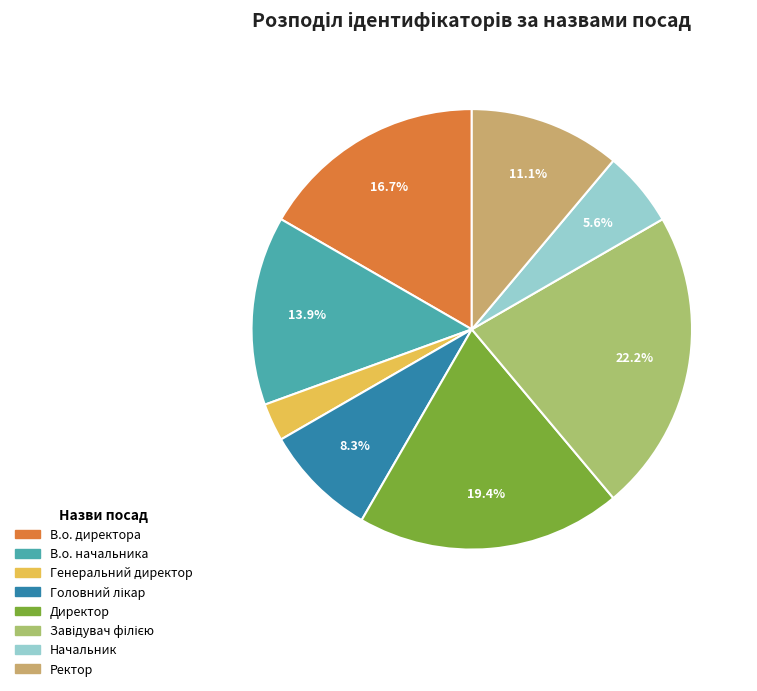

Which category has the smallest portion of the pie?

Генеральний директор